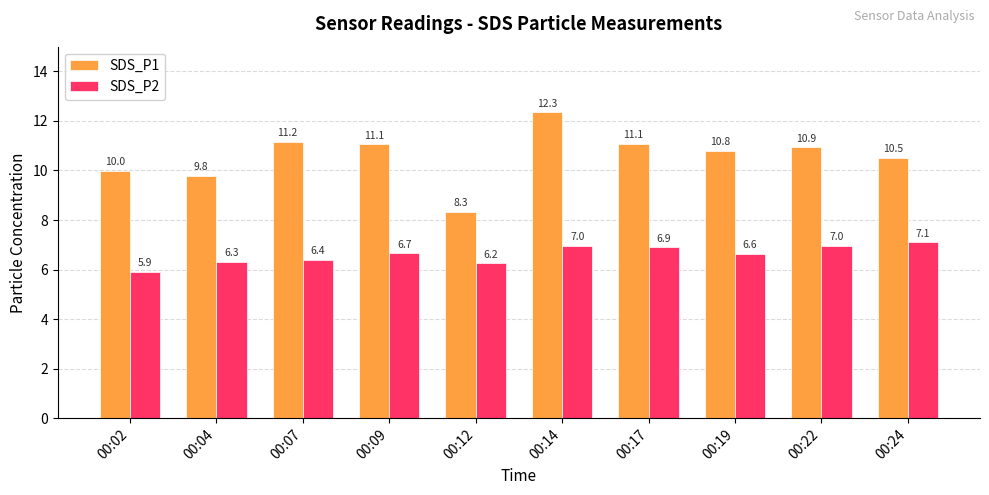

Between 00:14 and 00:22, which series saw the biggest shift?

SDS_P1